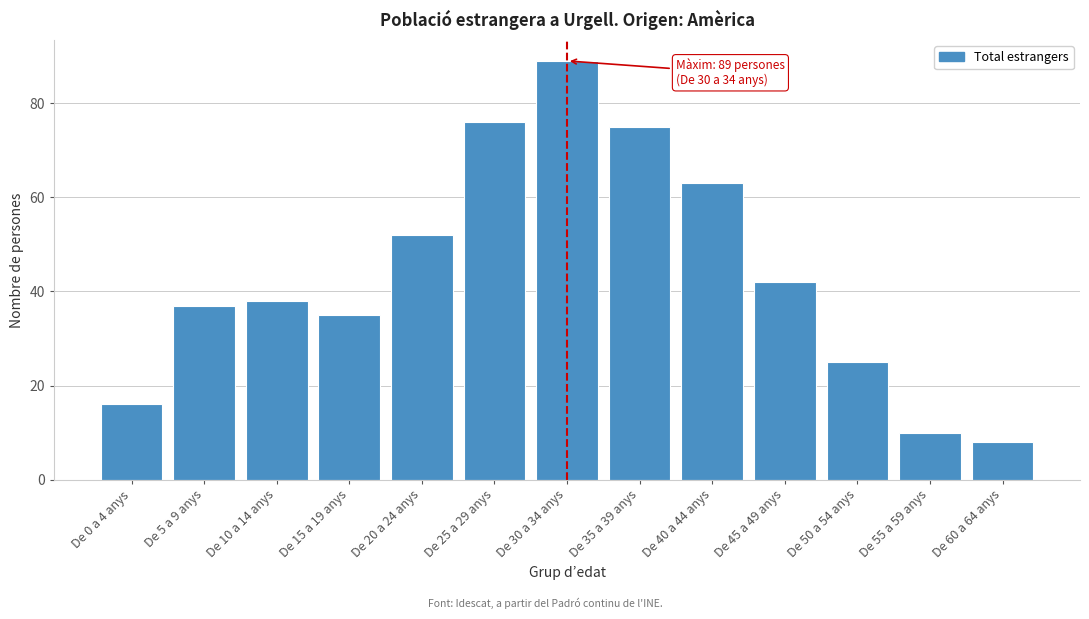

Reading left to right, extract all data points from this chart.

16	37	38	35	52	76	89	75	63	42	25	10	8